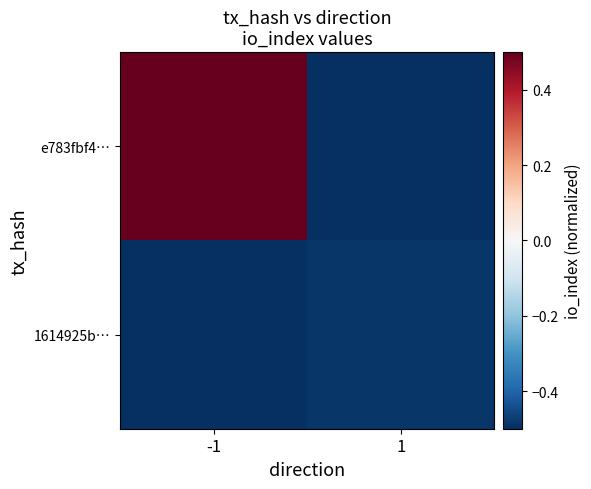

Which series changed the most between -1 and 1?

e783fbf4…